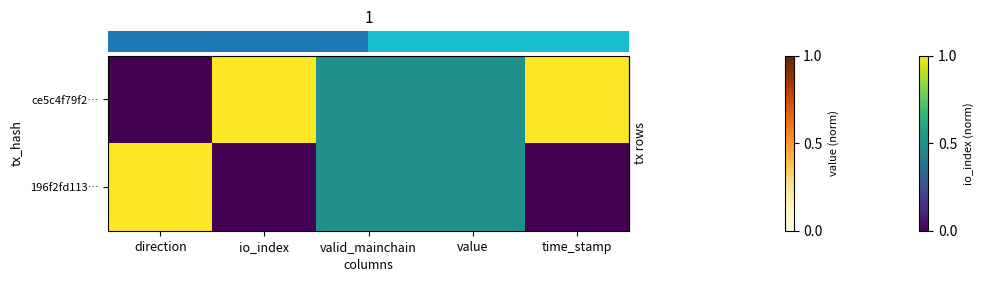

How many distinct data groups are displayed?

2